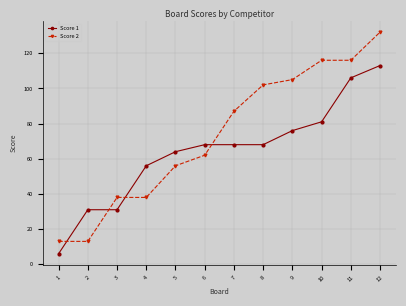

Reading left to right, what are all the values shown in this chart?

Score 1: 6	31	31	56	64	68	68	68	76	81	106	113
Score 2: 13	13	38	38	56	62	87	102	105	116	116	132